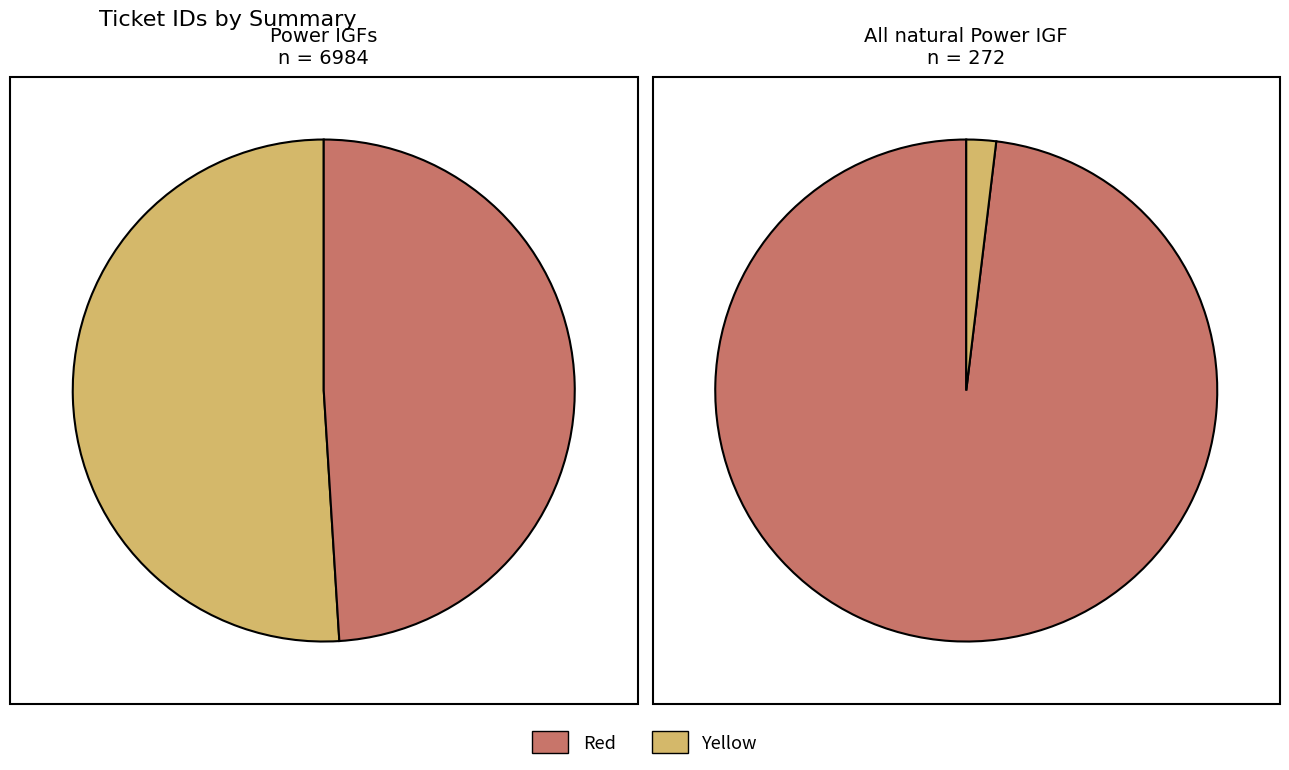

What portion of the pie excludes Power IGF Muscle Building?

50.9%